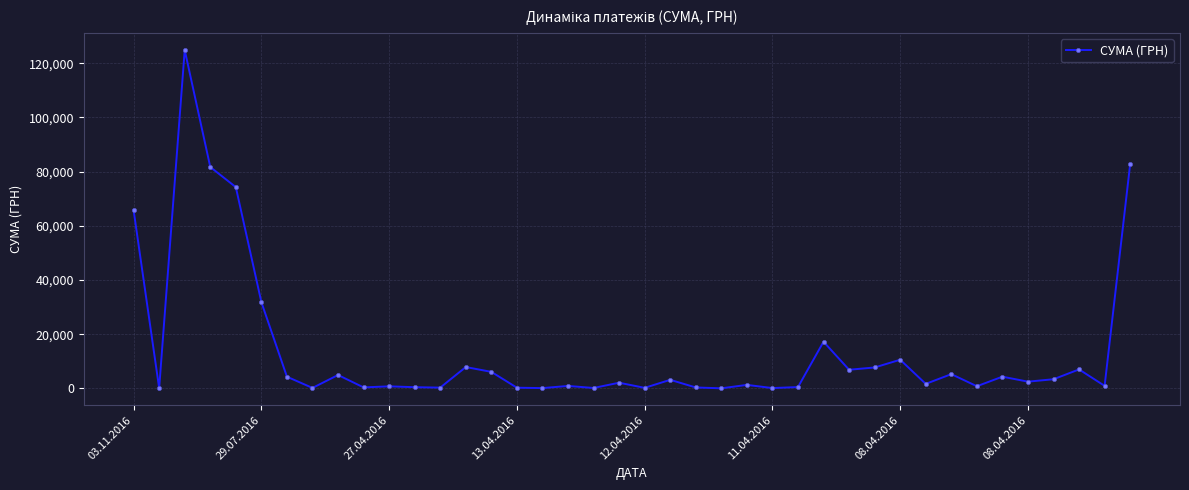

What is the difference between the maximum and minimum values?

124867.4